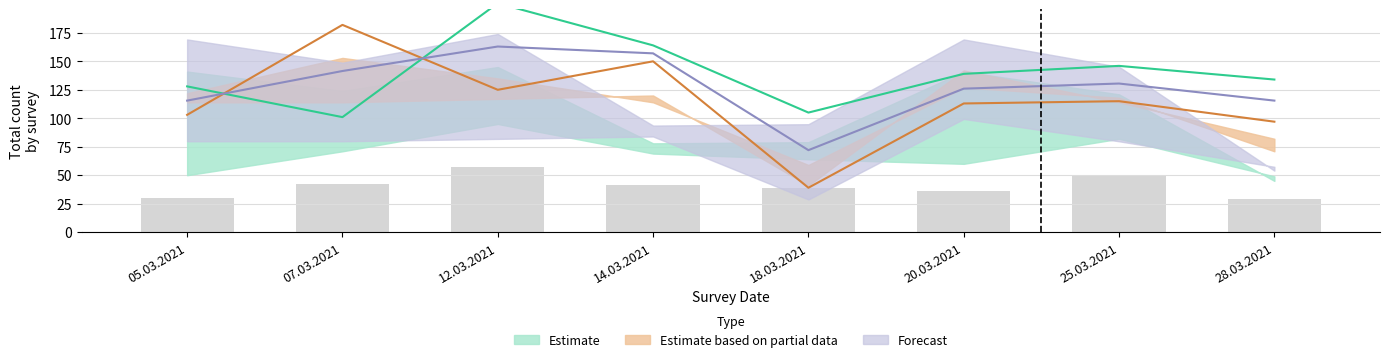

The value of Total_GAR1 at 28.03.2021 is 97.0. True or false?

True